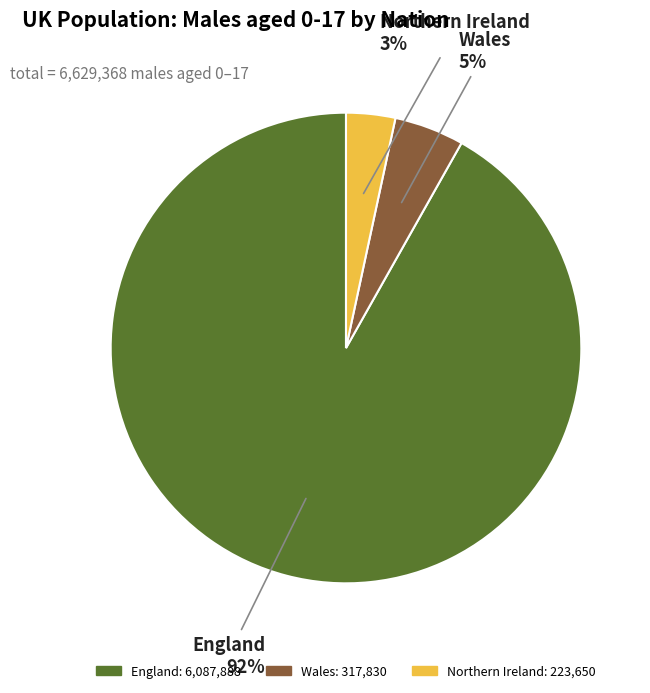

Which has a higher value, England or Wales?

England